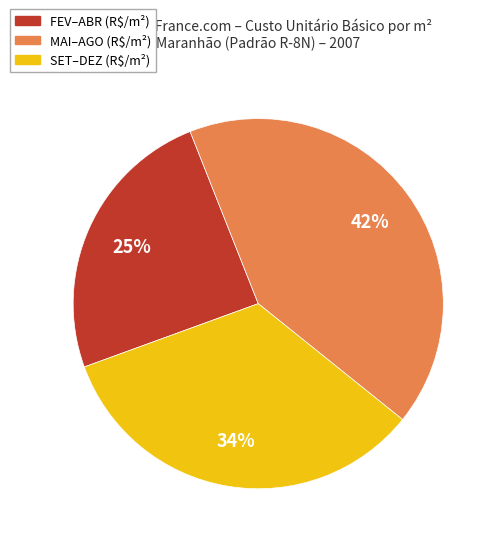

To the nearest percent, what is the average slice percentage?

33%